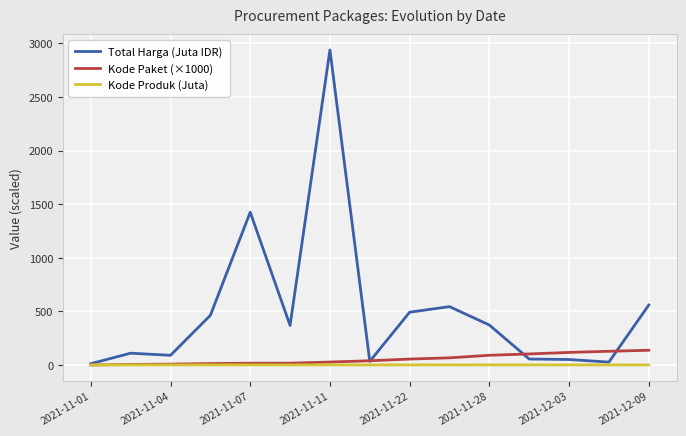

How many lines are shown in the chart?

3